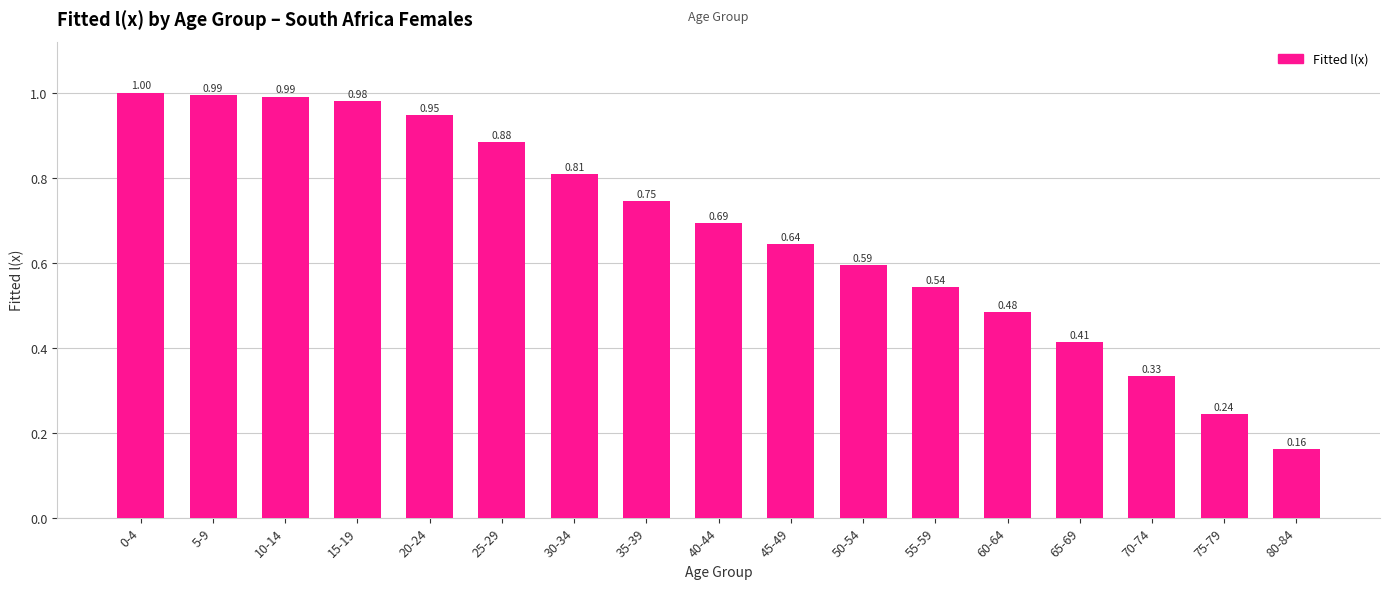

Count the number of categories in the chart.

17